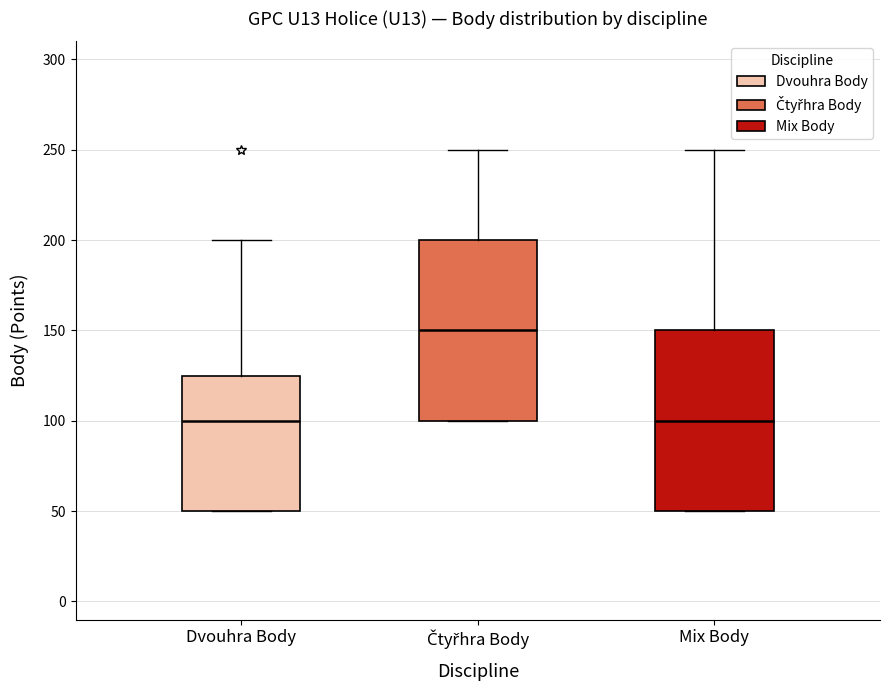

Which box has the highest median line?

Čtyřhra Body